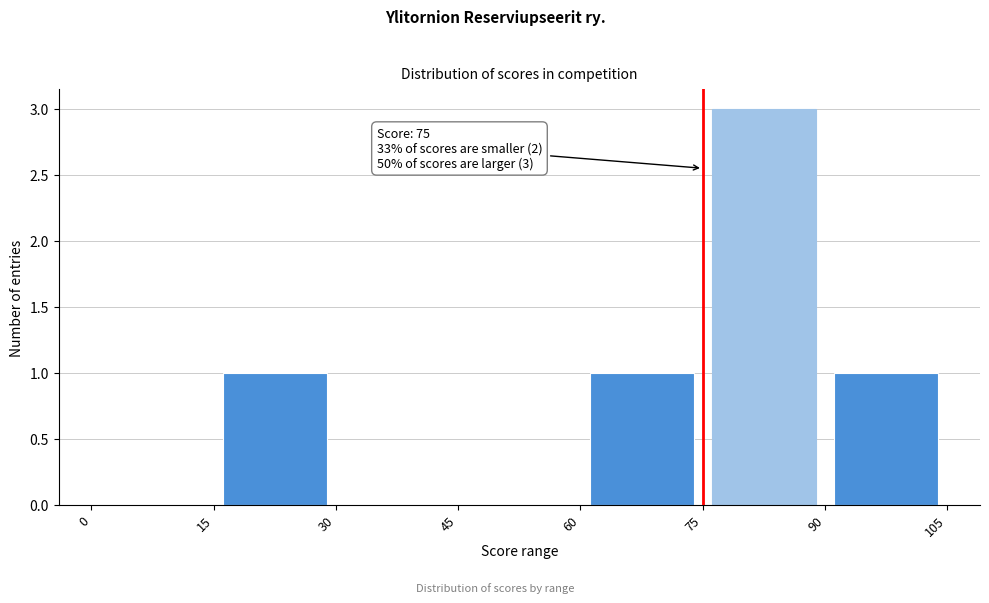

Over which range of the x-axis is the bar tallest?

75 to 90